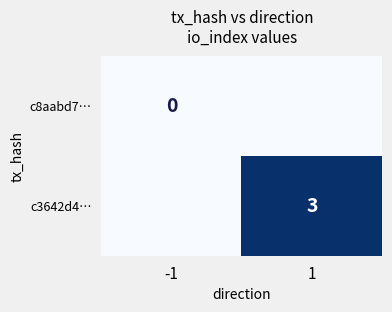

At how many categories does at least one series exceed 1?

1